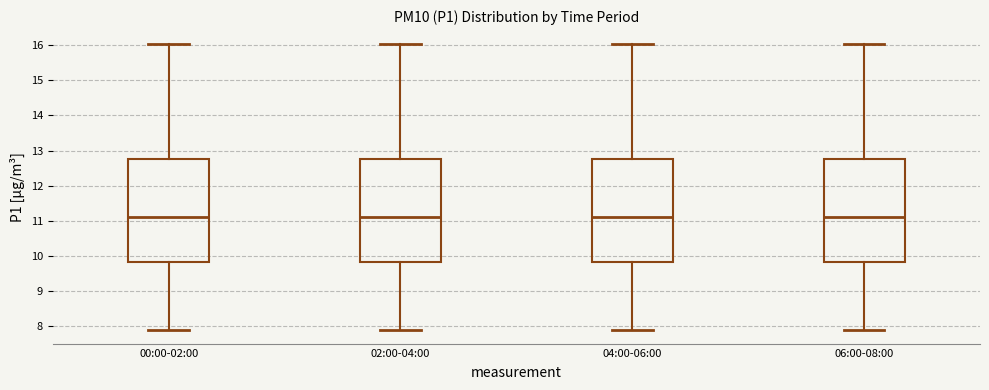

Reading left to right, read every box against the y-axis: the position of its median line, the range the box covers, and the ends of its whiskers. The values are not printed on the chart, so give them approximately, as read against the axis.

00:00-02:00: median 11.1, box 9.8 to 12.7, whiskers 7.9 to 16.0
02:00-04:00: median 11.1, box 9.8 to 12.7, whiskers 7.9 to 16.0
04:00-06:00: median 11.1, box 9.8 to 12.7, whiskers 7.9 to 16.0
06:00-08:00: median 11.1, box 9.8 to 12.7, whiskers 7.9 to 16.0